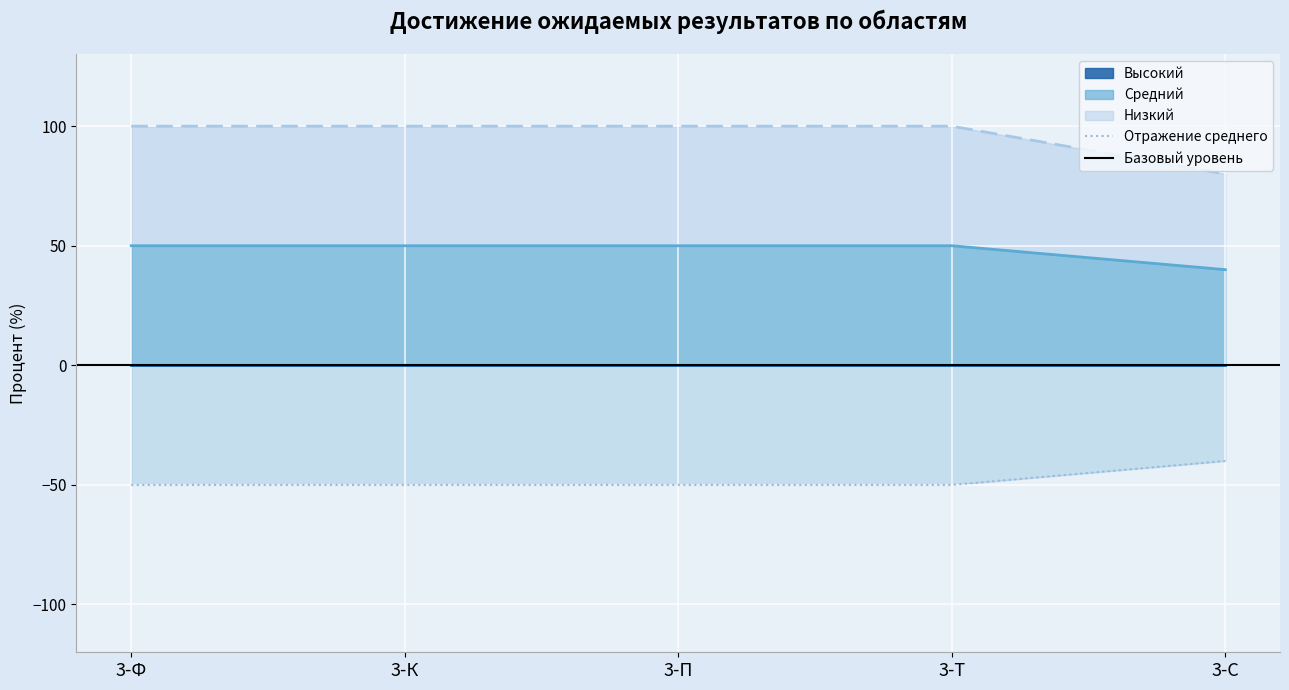

Is it true that Низкий equals 100 at 3-П?

True